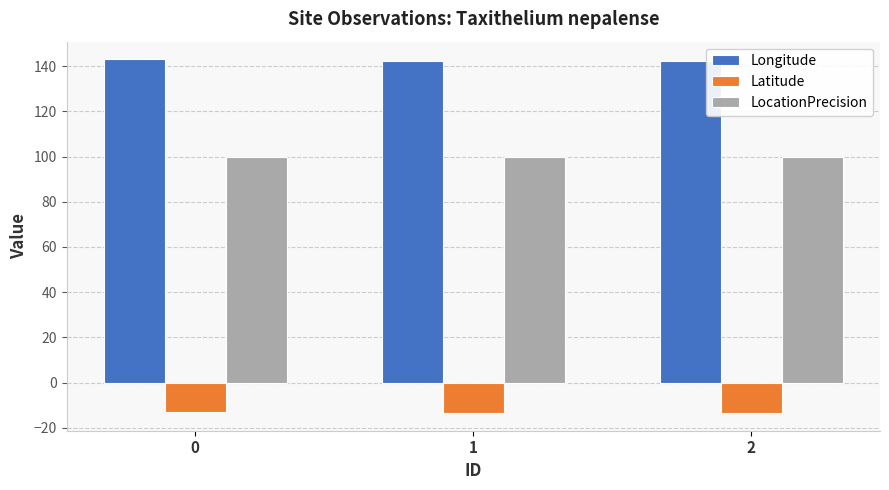

What is the value of the Longitude bar at the 1st from the left?

143.0